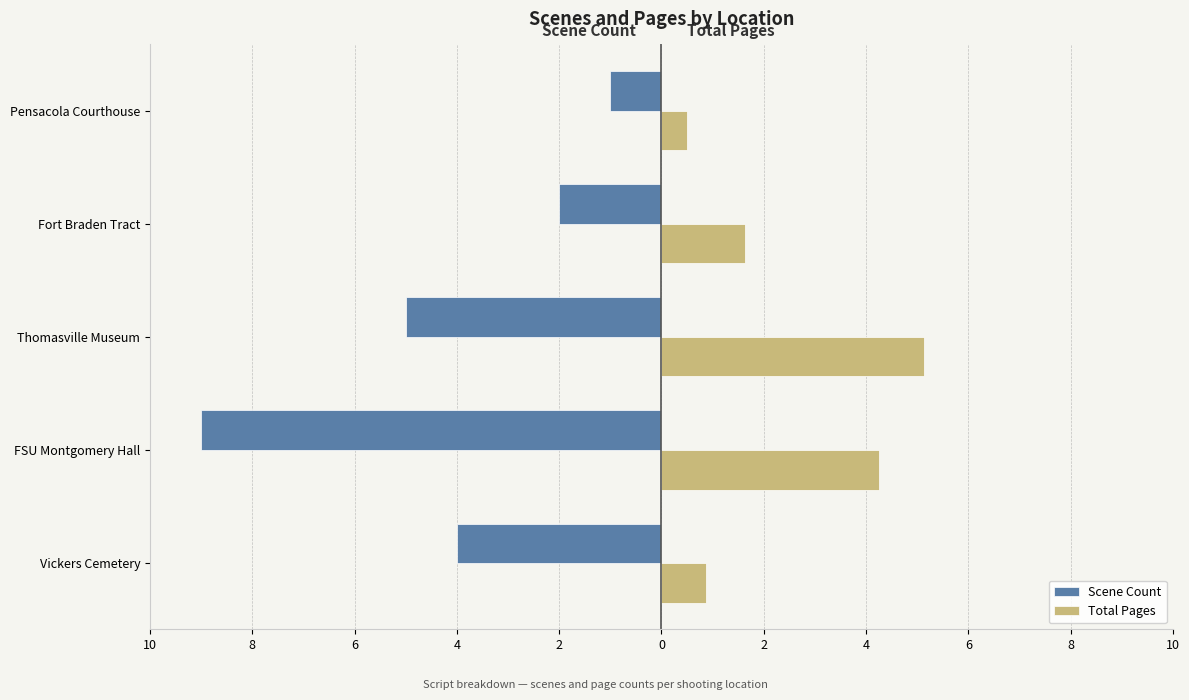

Reading left to right, transcribe all the data shown in this chart.

Scene Count: -4.0	-9.0	-5.0	-2.0	-1.0
Total Pages: 0.9	4.2	5.1	1.6	0.5